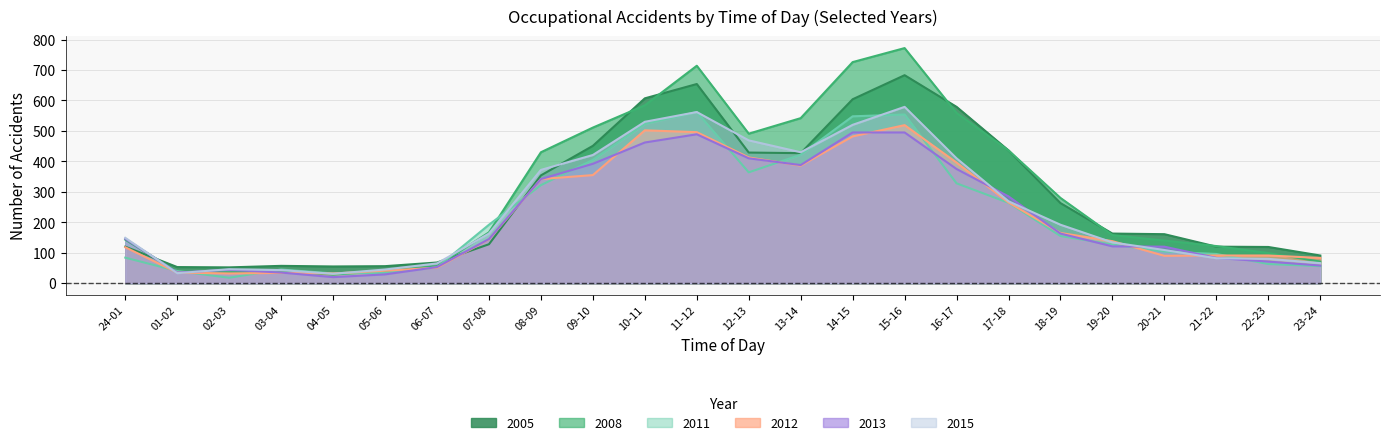

Reading left to right, transcribe all the data shown in this chart.

2005: 120	53	52	57	55	56	68	128	354	451	607	654	429	427	604	683	579	436	263	163	161	120	119	91
2008: 143	38	36	39	28	40	56	167	430	511	584	714	491	542	726	772	559	436	280	158	140	122	99	71
2011: 84	40	18	45	32	34	52	192	322	405	523	562	364	422	548	554	328	264	155	127	104	96	63	56
2012: 118	35	32	34	32	41	51	144	342	355	502	496	413	386	482	519	396	265	165	138	90	91	91	83
2013: 146	35	44	35	20	29	53	145	342	392	462	489	410	388	495	495	375	285	163	121	120	83	71	58
2015: 149	33	46	43	31	45	65	163	372	421	530	562	469	430	520	579	410	269	192	134	109	82	80	66